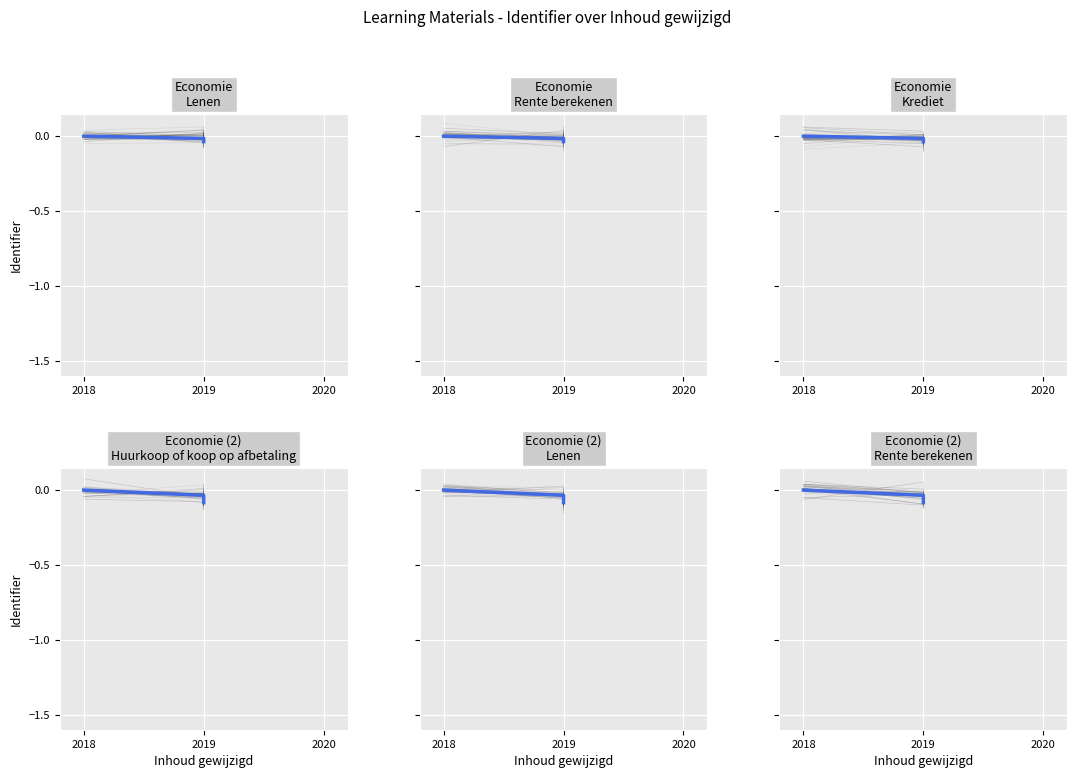

What position from the left is 2018?

1